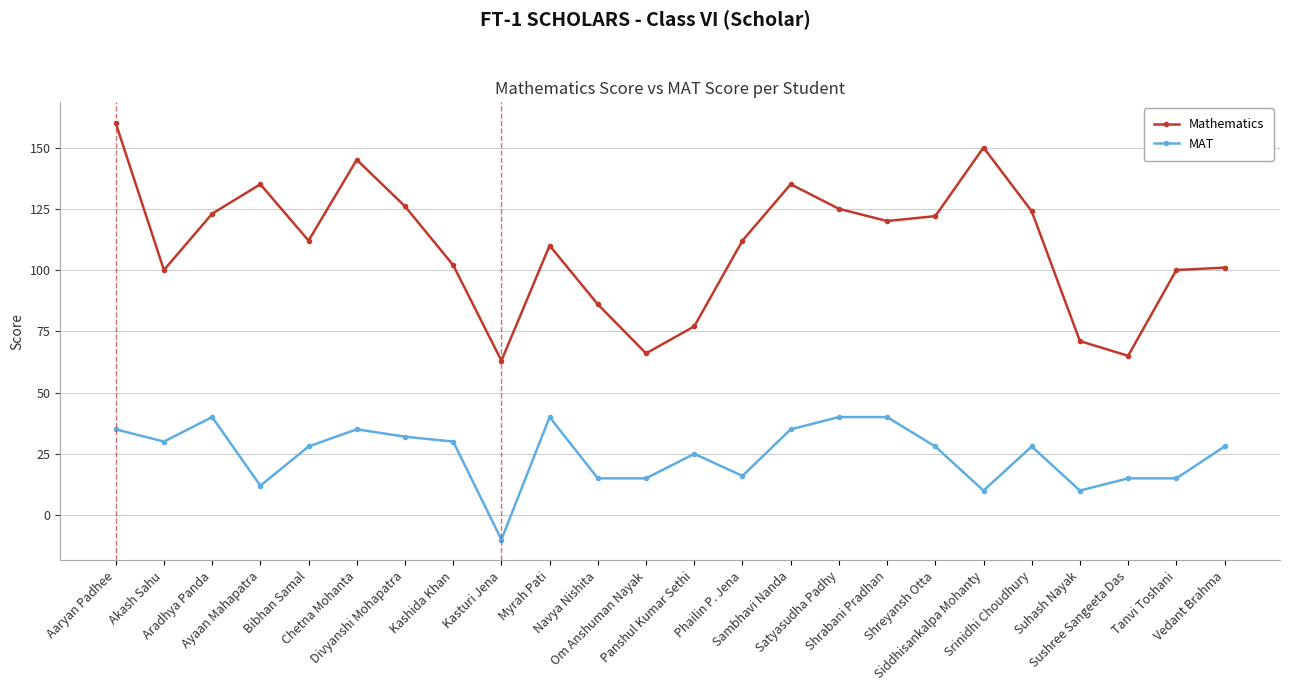

How many data points does each series have?

24